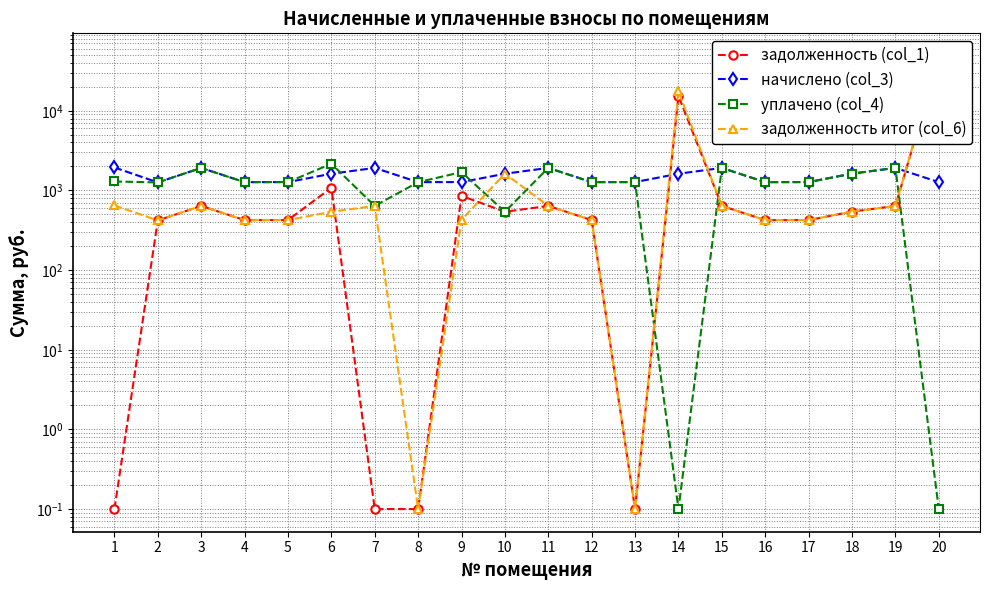

At which category is the sum across all series the highest?

20